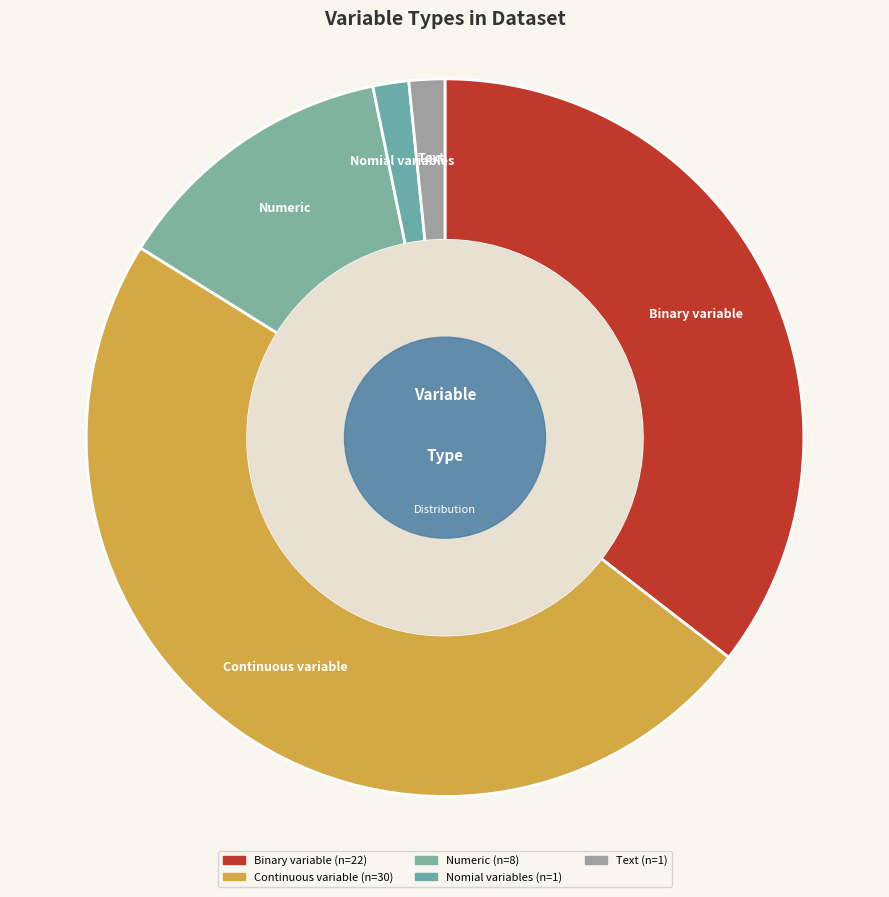

How many slices are in this pie chart?

5